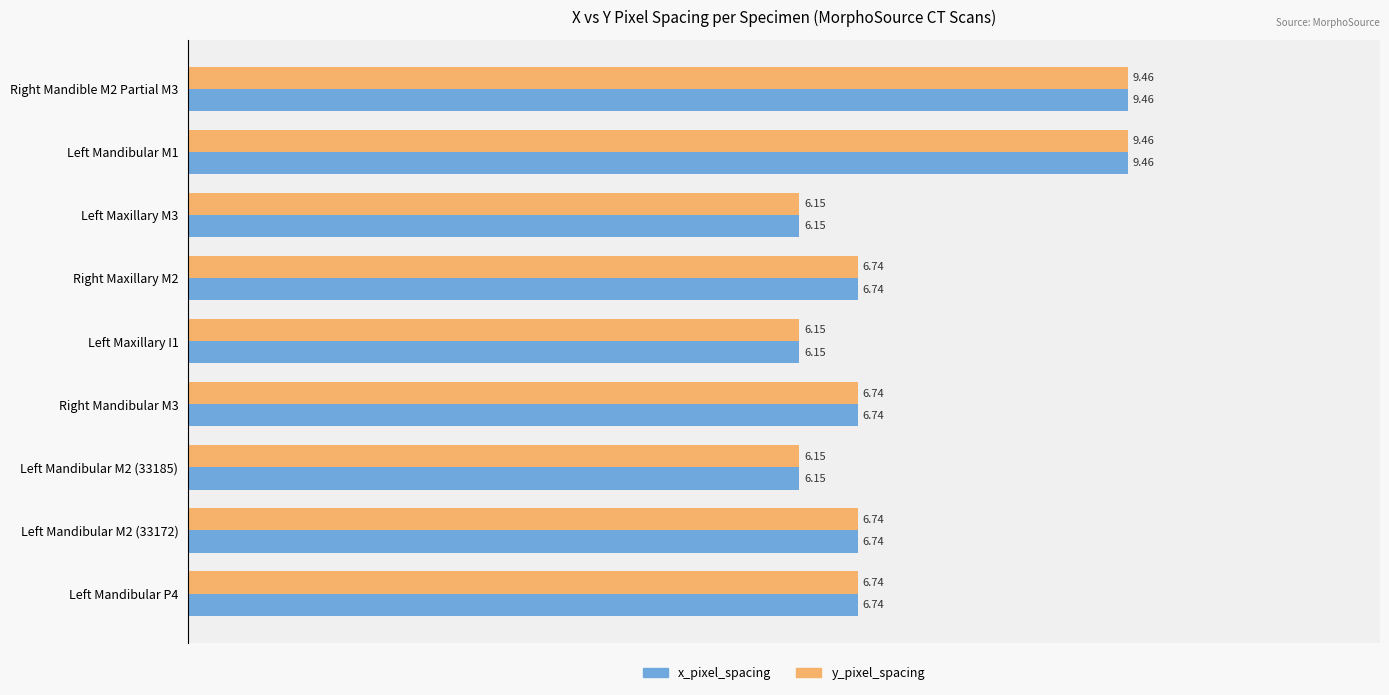

What are all the series names shown in the legend?

x_pixel_spacing, y_pixel_spacing